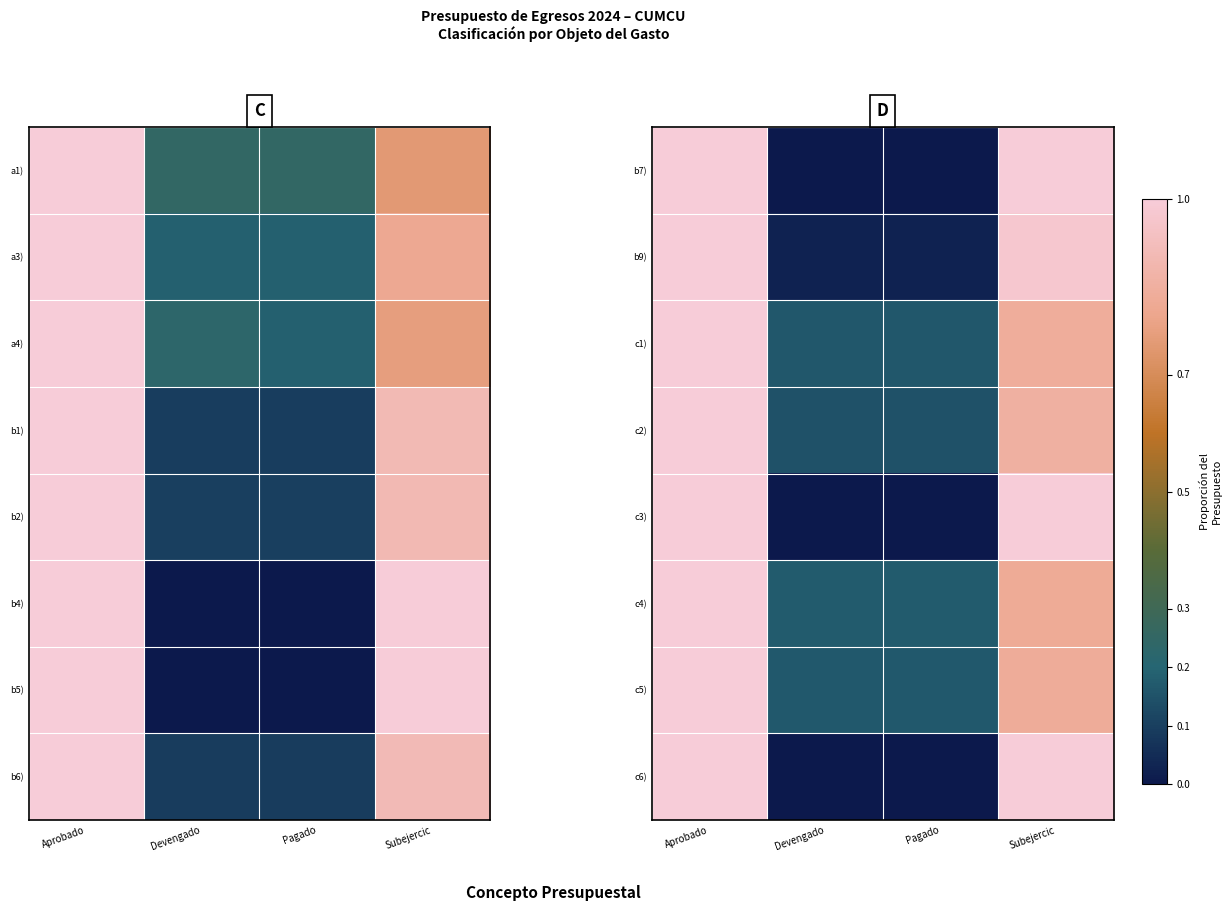

What is the total value across all series at Pagado?

0.7